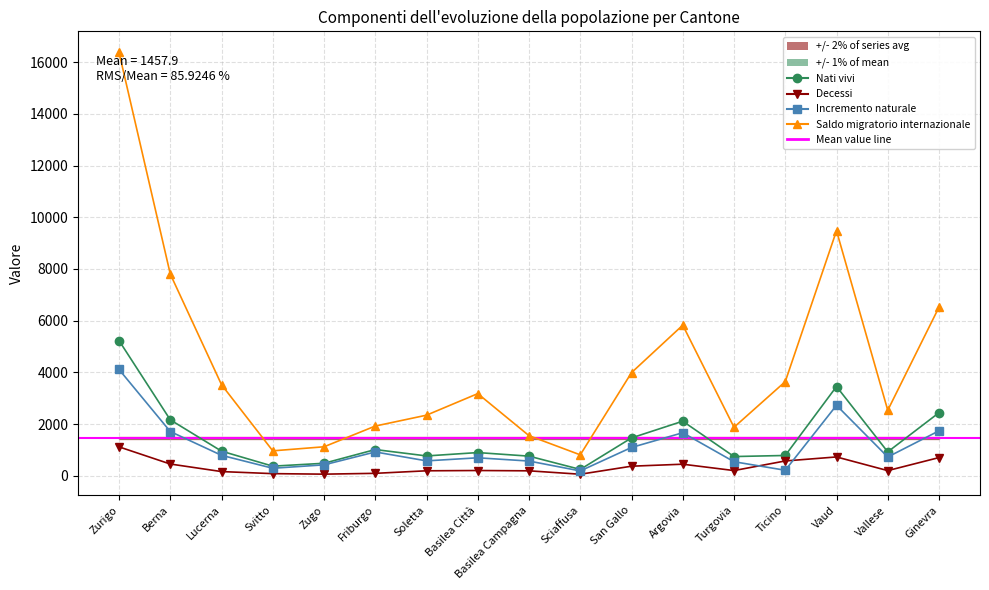

At which label does Decessi first exceed 200?

Zurigo